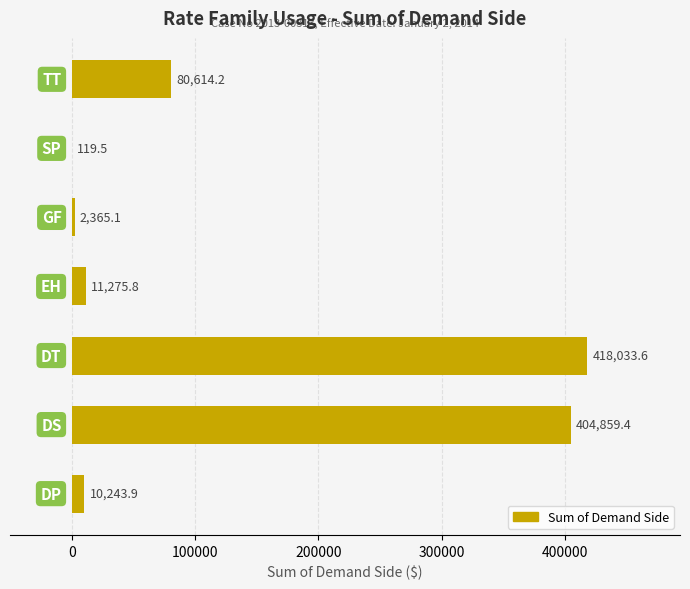

What is the greatest value displayed?

418033.6